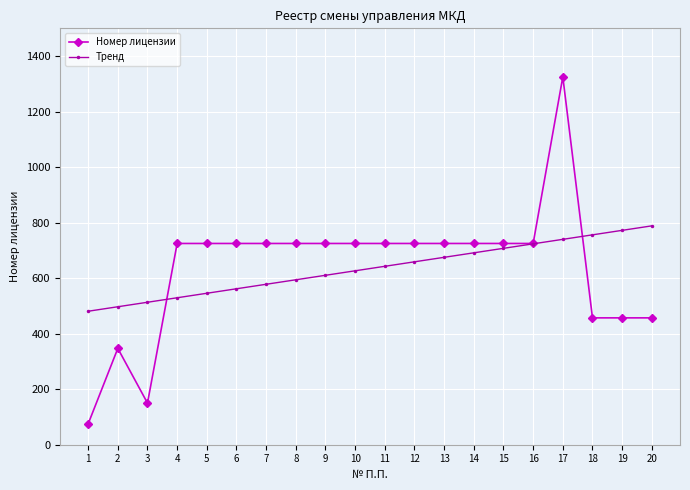

Where does the Тренд series first go above 642?

11